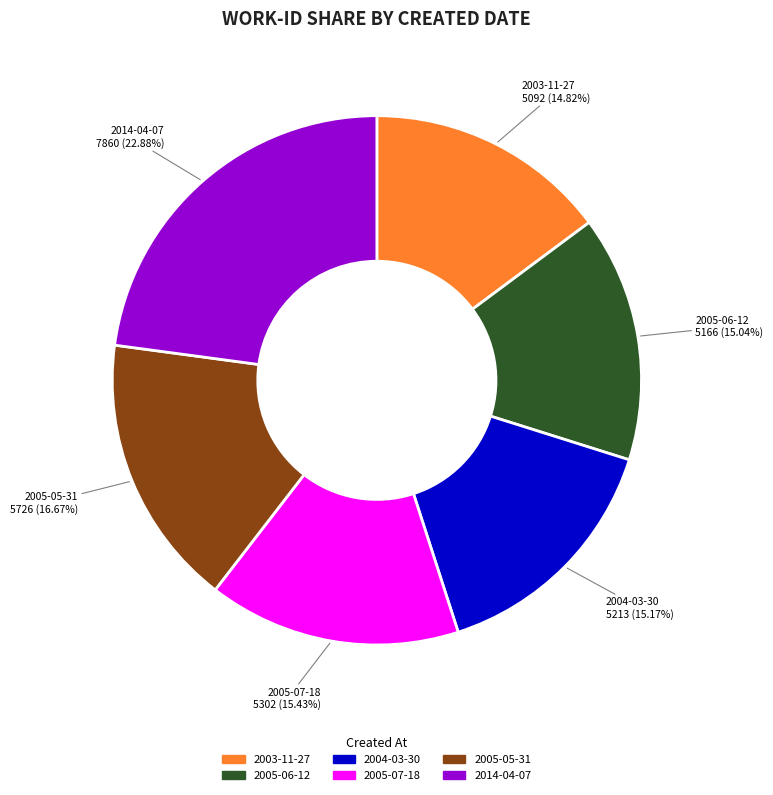

Is there any slice that represents more than half of the pie?

No